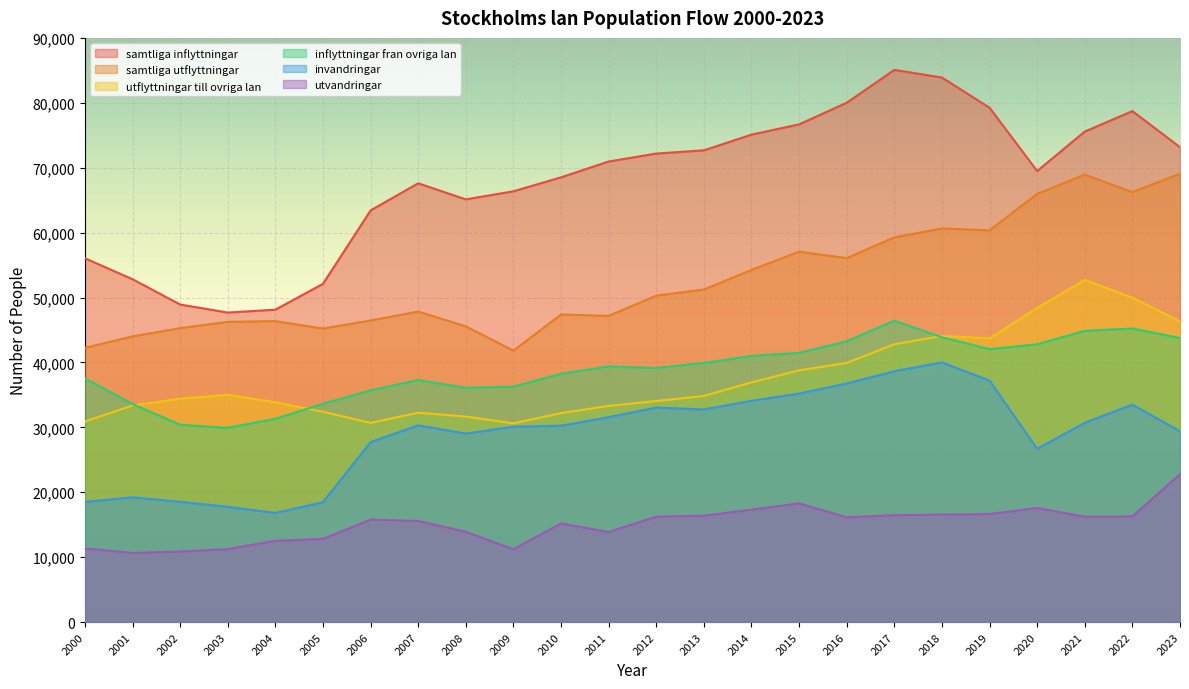

The inflyttningar fran ovriga lan series shows 49057 at 2004. True or false?

False